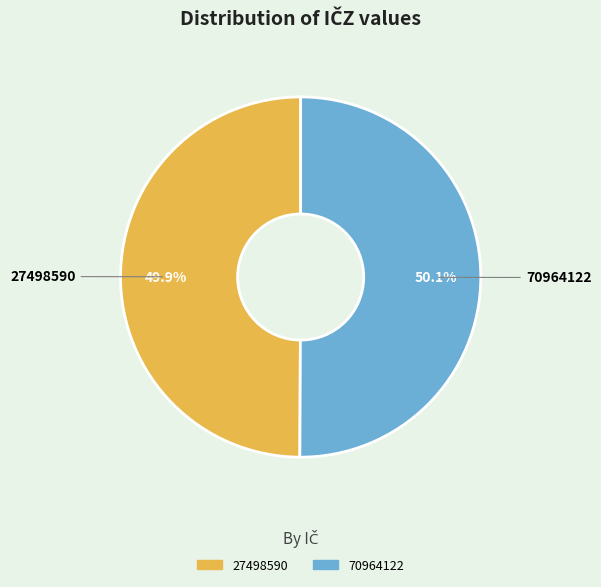

Is there a majority slice in this chart?

Yes